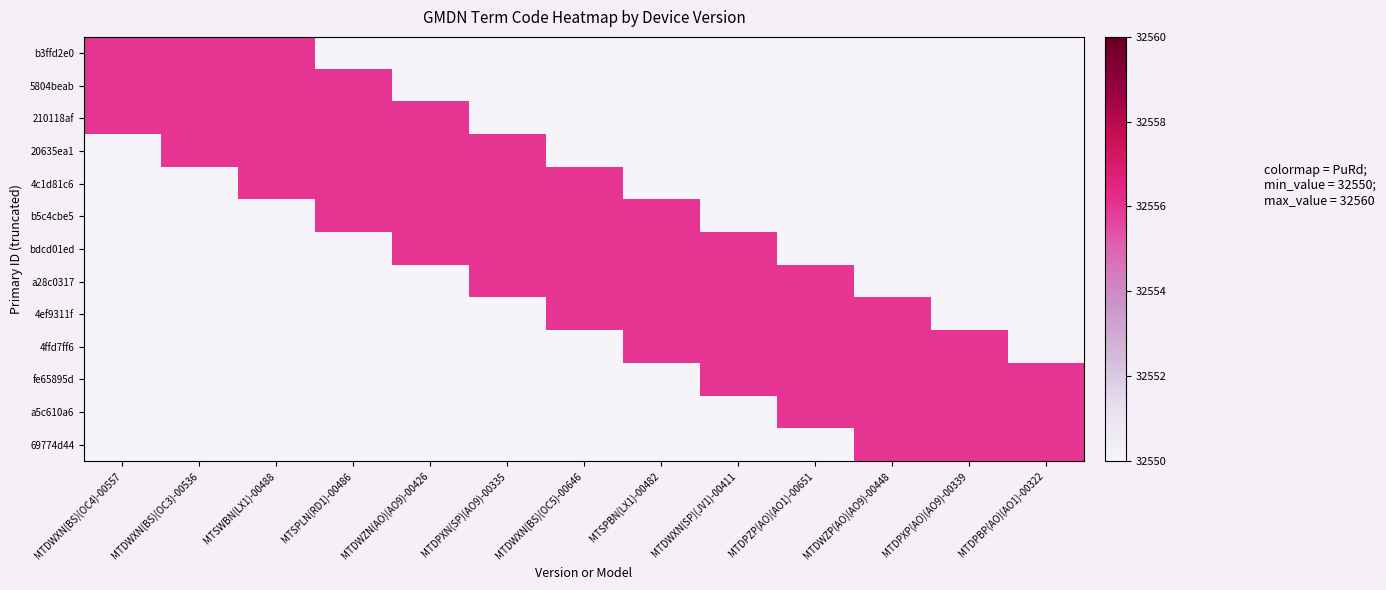

Which series has the widest spread of values?

b3ffd2e0